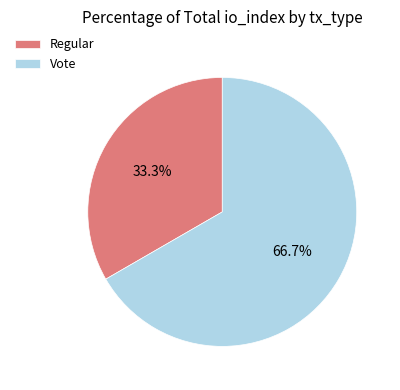

Rank the categories by value from highest to lowest.

Vote, Regular